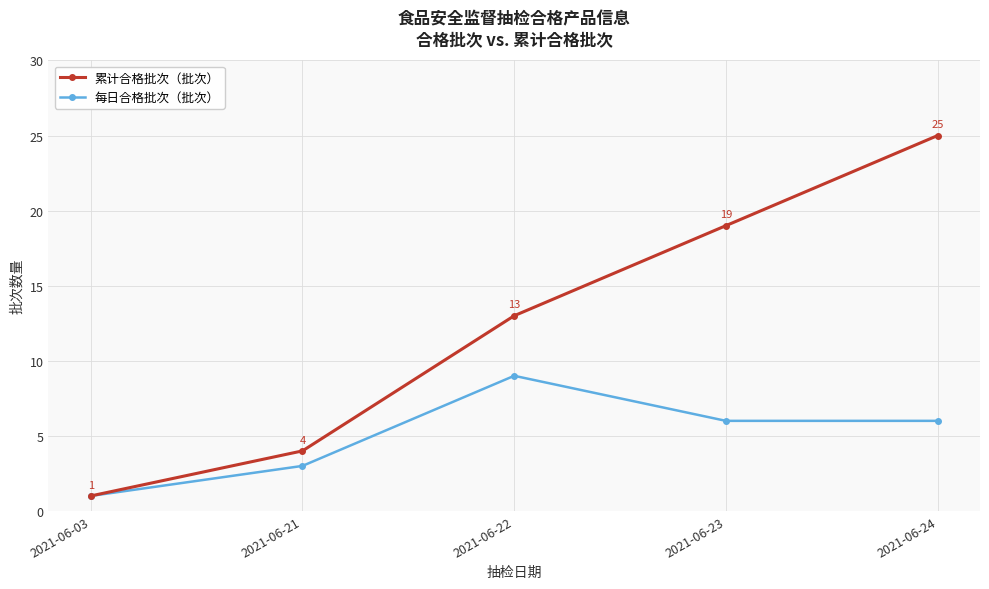

Reading left to right, transcribe all the data shown in this chart.

累计合格批次（批次）: 2021-06-03=1	2021-06-21=4	2021-06-22=13	2021-06-23=19	2021-06-24=25
每日合格批次（批次）: 2021-06-03=1	2021-06-21=3	2021-06-22=9	2021-06-23=6	2021-06-24=6